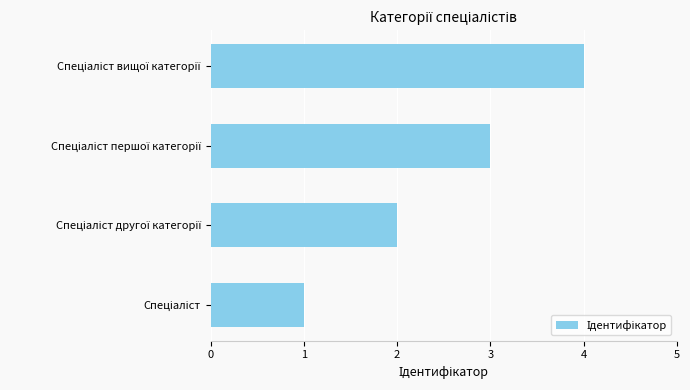

What is the maximum value shown in the chart?

4